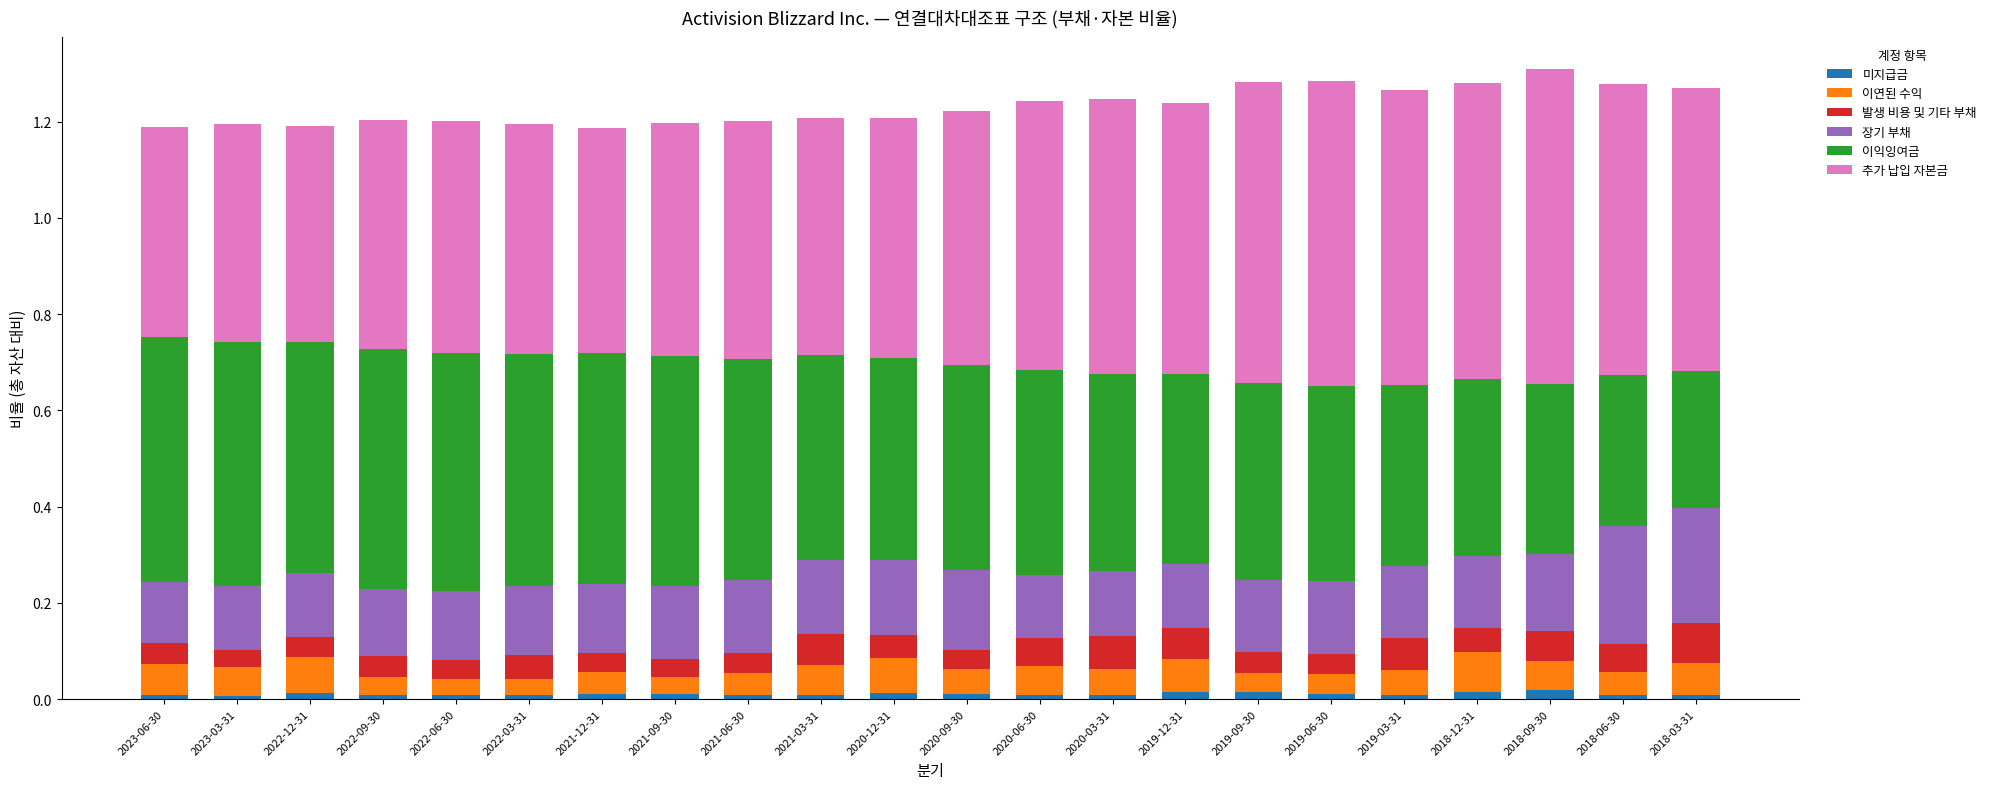

The value of 미지급금 at 2020-03-31 is 0.0. True or false?

True